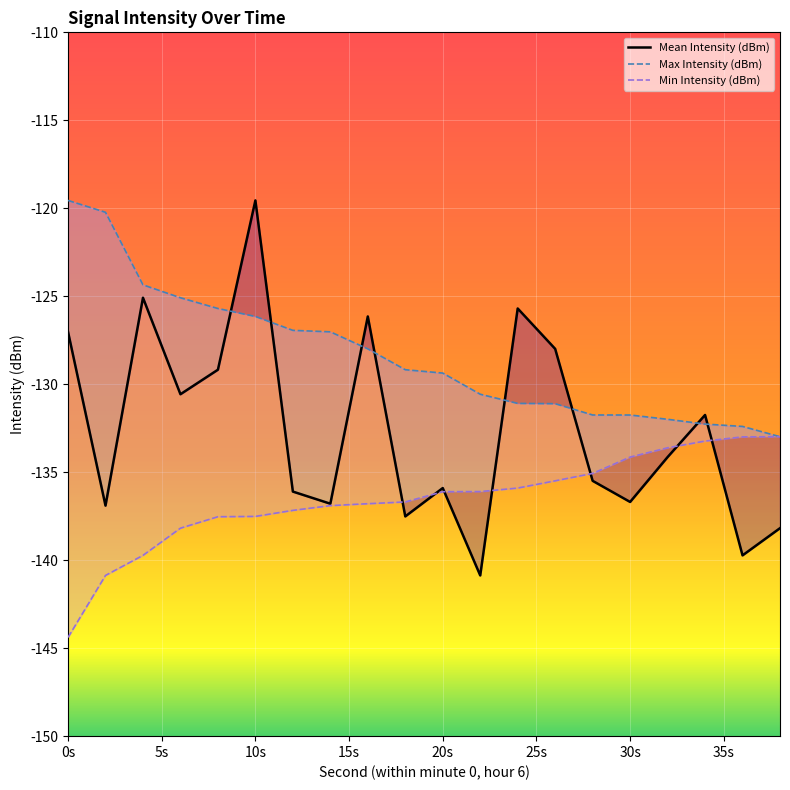

Is it true that the value at 12 is -215.7?

False